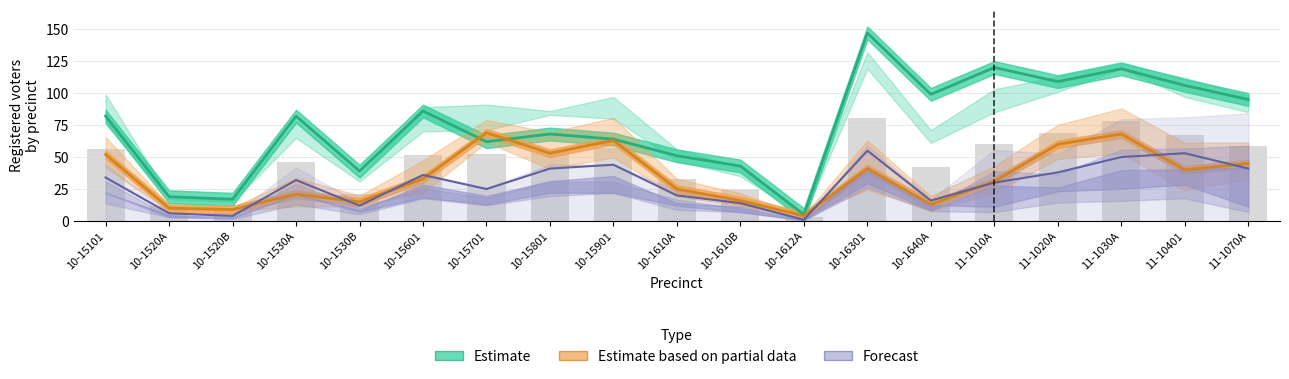

What is the spread (max minus min) of values at 10-15801?

27.0